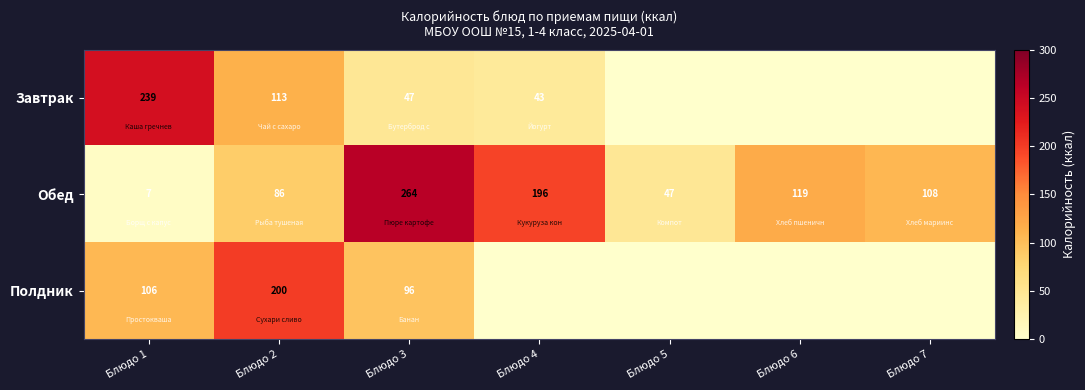

How many Обед values are between 47 and 196?

5